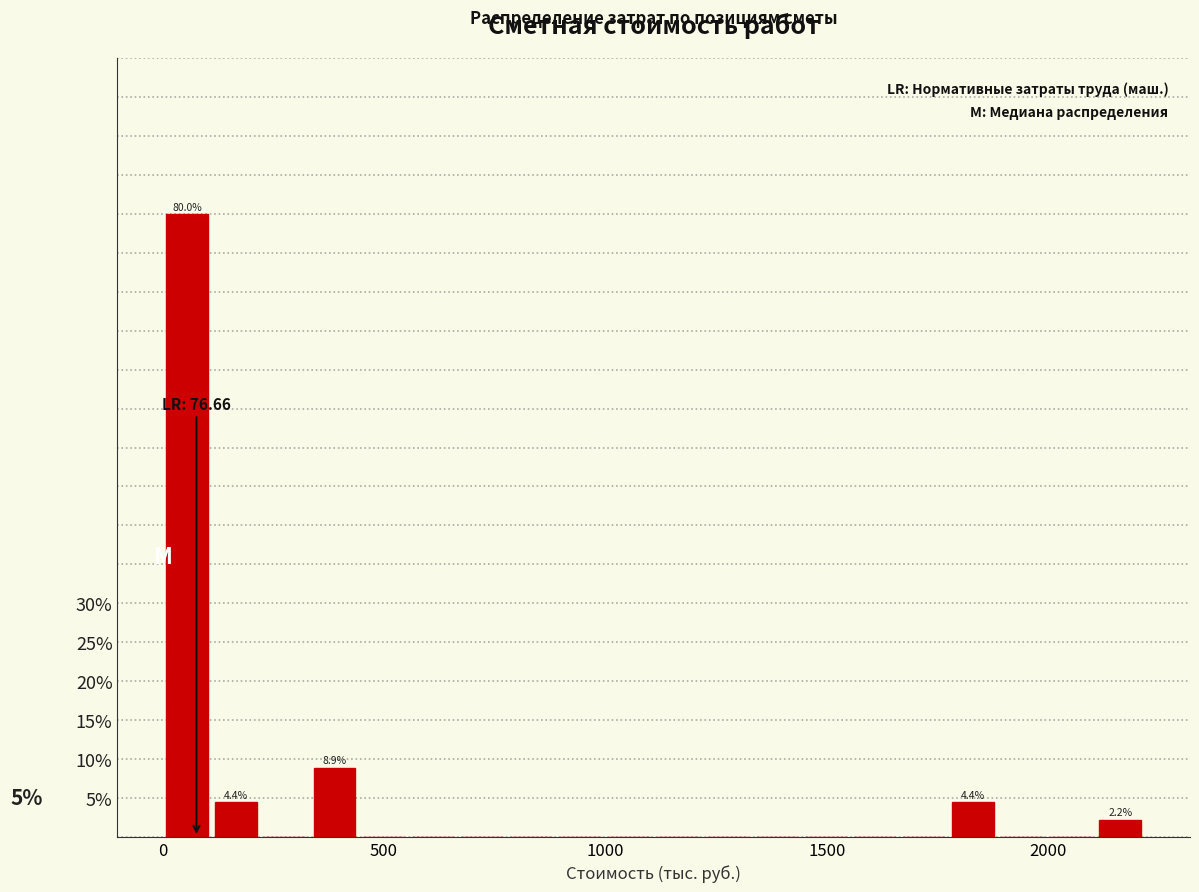

Read against the x-axis, roughly where is the centre of the tallest bar?

50